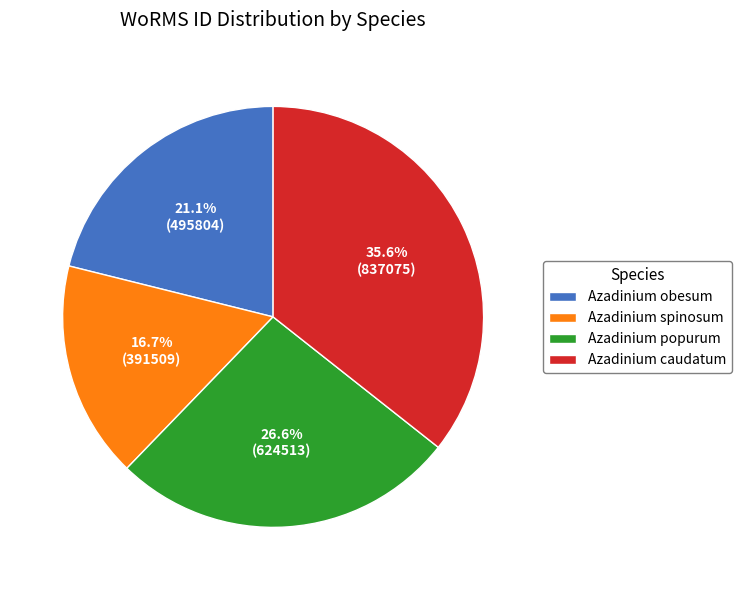

Which slice is the largest?

Azadinium caudatum